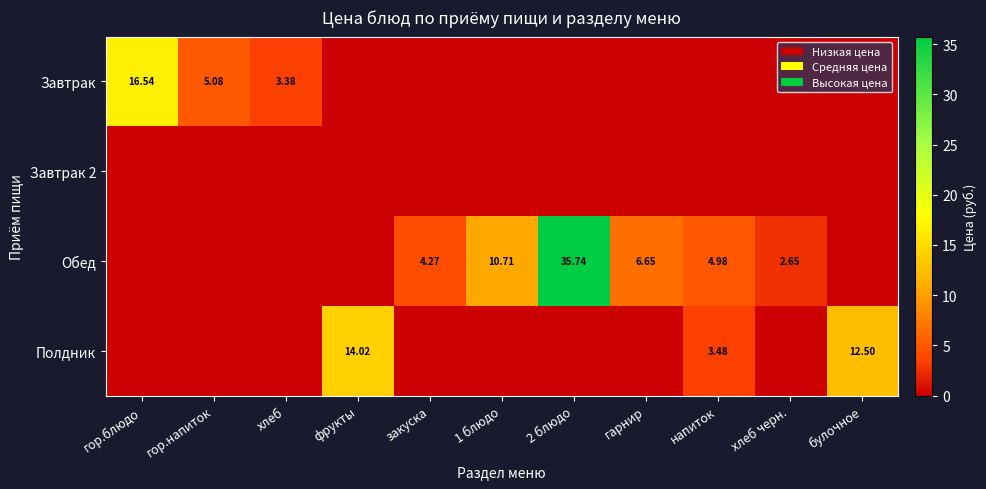

At закуска, list the series in order from smallest to largest.

Завтрак, Завтрак 2, Полдник, Обед